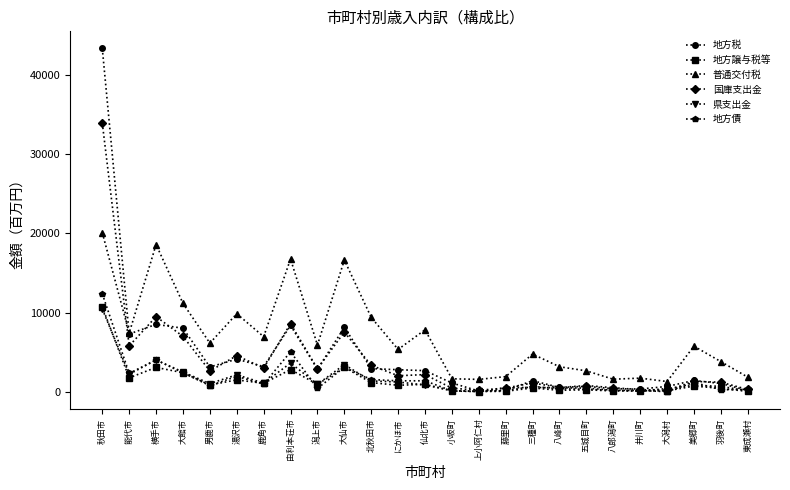

What is the sum of all 普通交付税 values?

174992